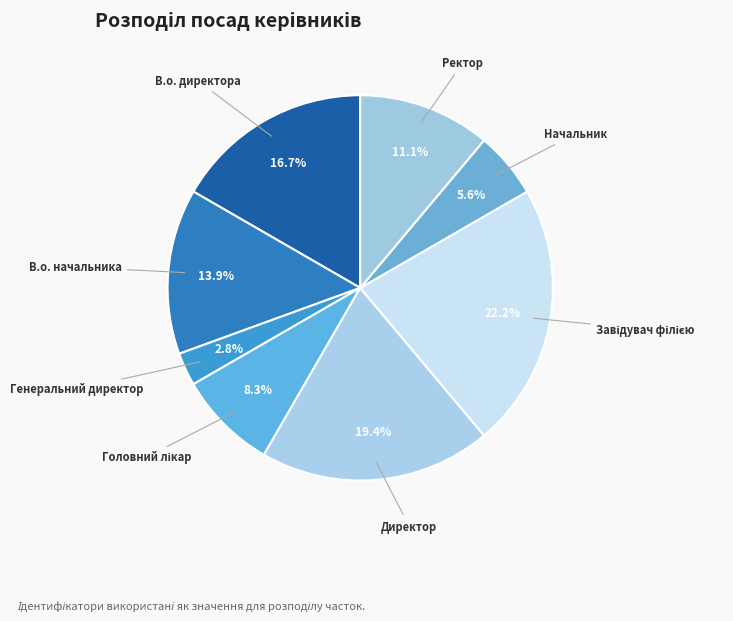

Which slice is the smallest?

Генеральний директор